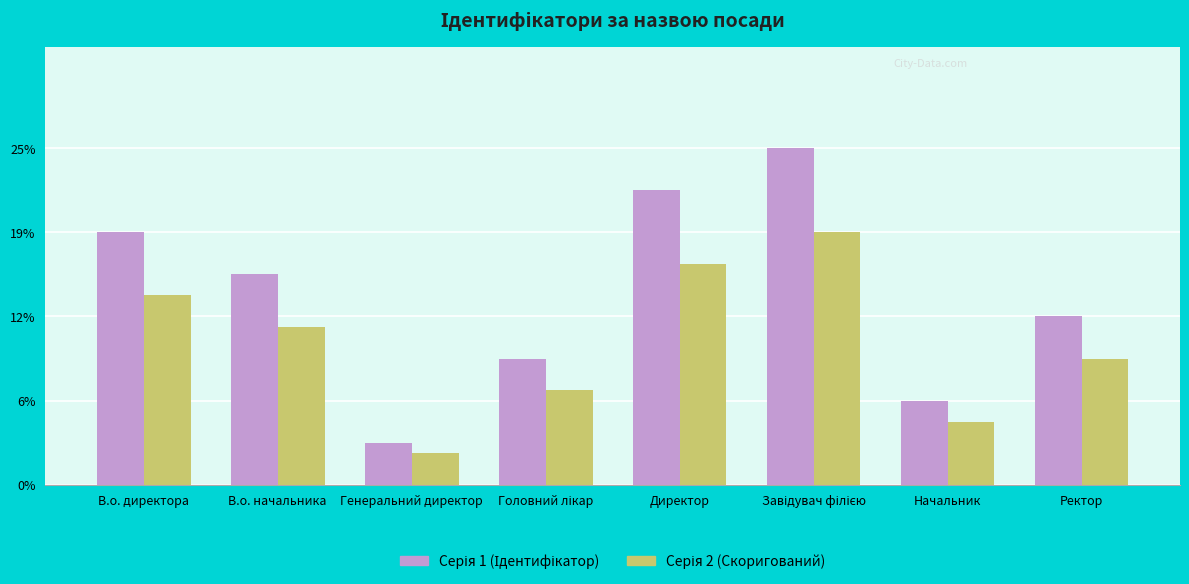

Which category has the lowest value in the Серія 2 (Скоригований) series?

Генеральний директор